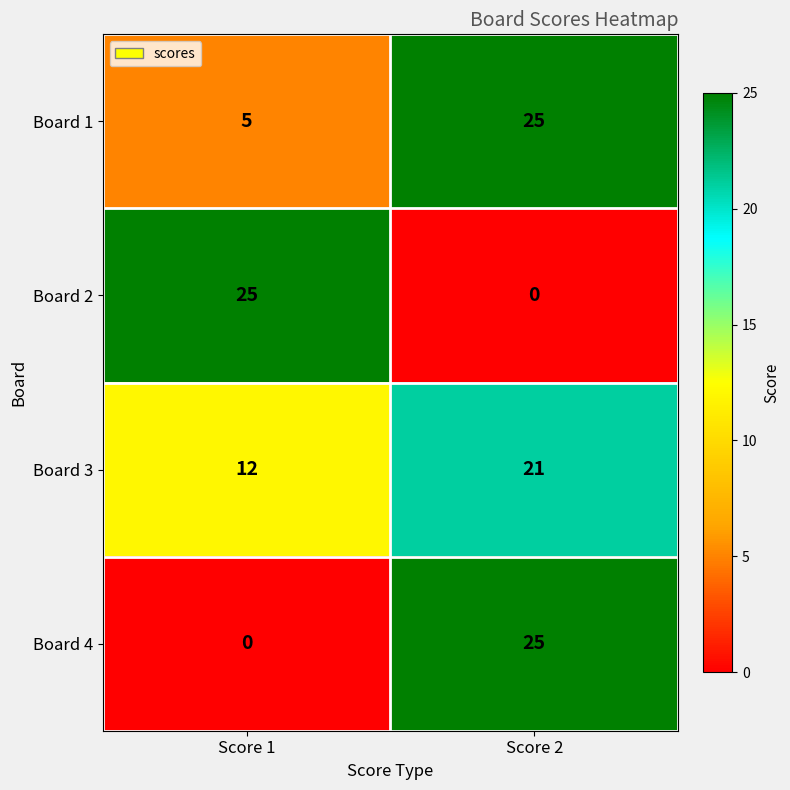

Reading left to right, what are all the values shown in this chart?

Board 1: 5	25
Board 2: 25	0
Board 3: 12	21
Board 4: 0	25